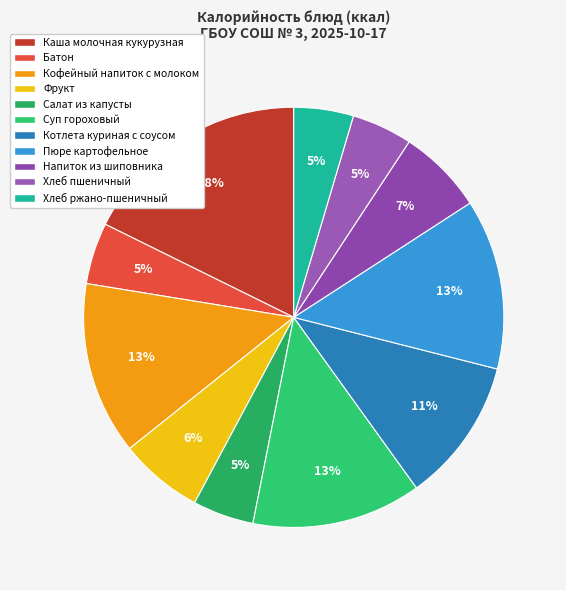

Which slice is the smallest?

Хлеб ржано-пшеничный